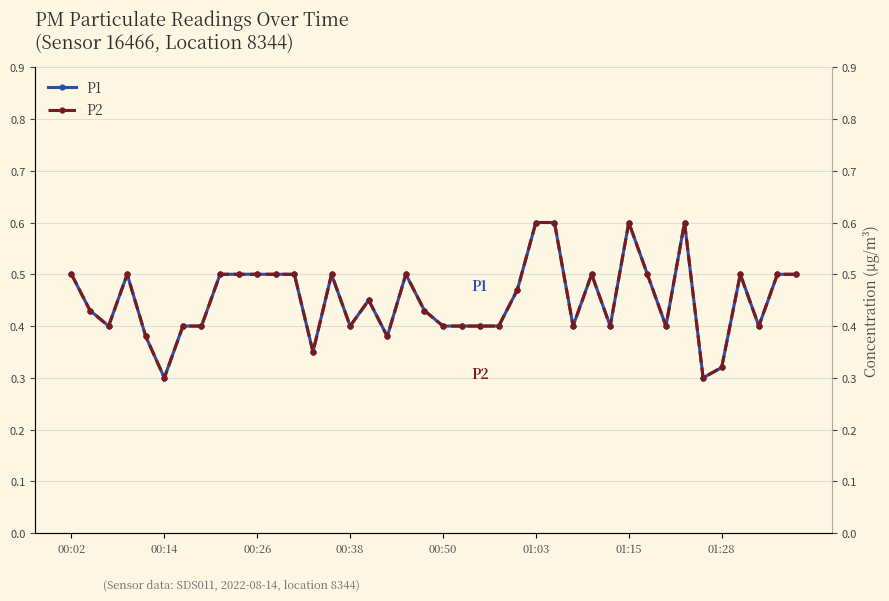

Which series has the largest total across all categories?

P1